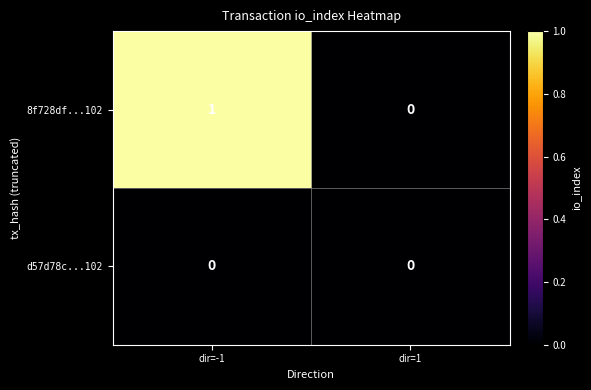

Rank the series at dir=-1 from lowest to highest value.

d57d78c...102, 8f728df...102